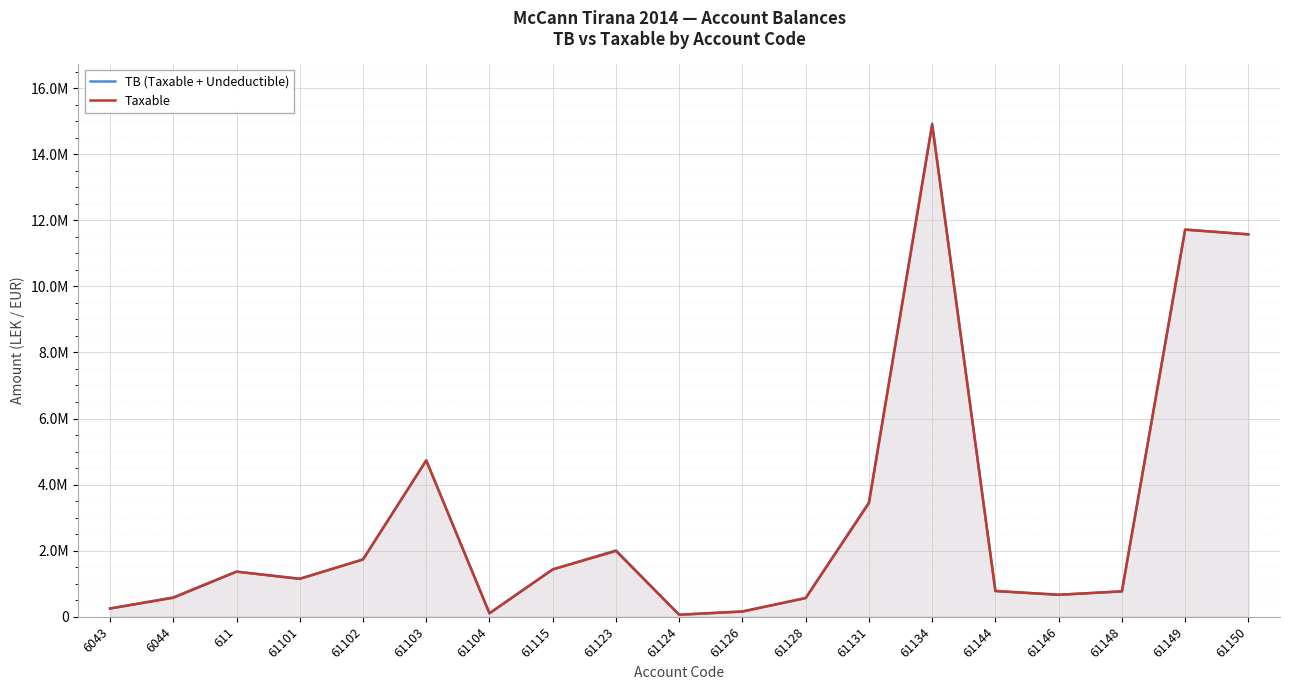

Where does the TB (Taxable + Undeductible) series first go above 1149043?

611